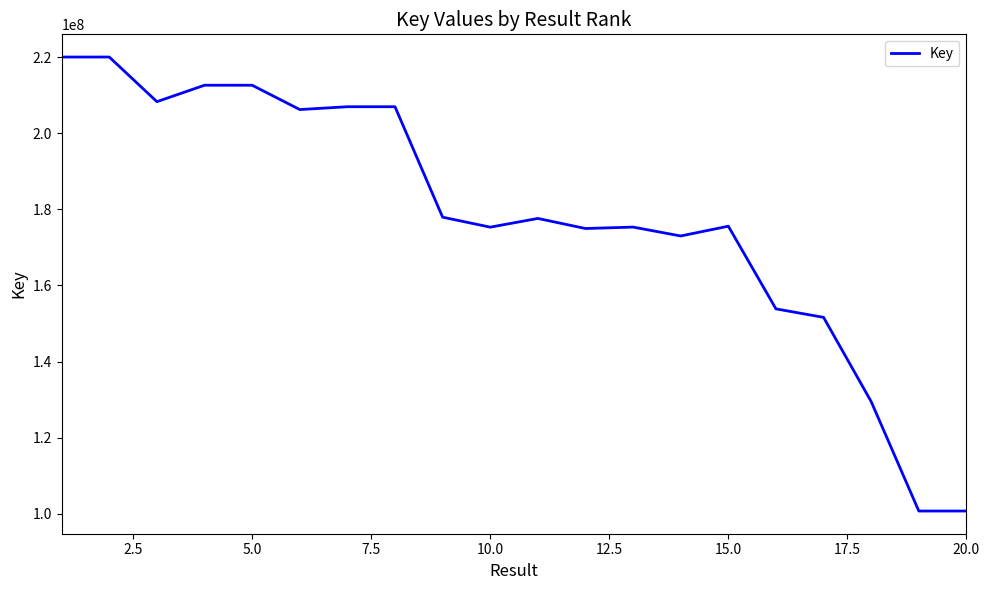

What is the difference between the maximum and minimum values?

119232320